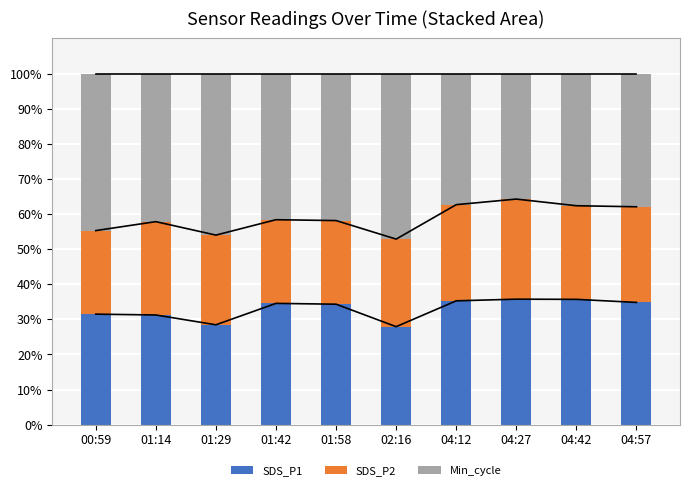

Which label corresponds to the smallest value in the chart?

00:59